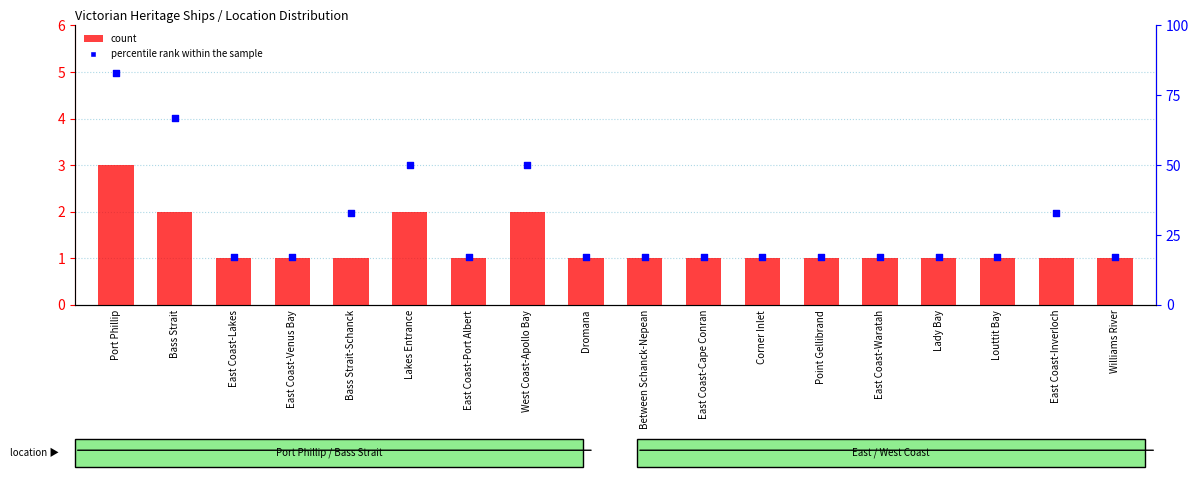

Which series has the largest total across all categories?

percentile rank within the sample